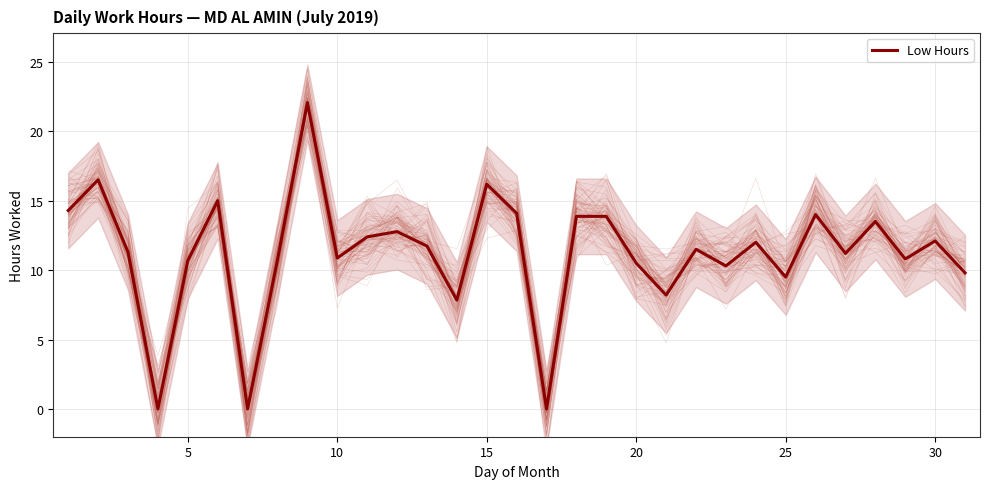

Reading left to right, what are all the values shown in this chart?

14.3	16.5	11.3	0.0	10.7	15.0	0.0	10.8	22.1	10.9	12.4	12.8	11.7	7.8	16.2	14.1	0.0	13.9	13.9	10.5	8.2	11.5	10.3	12.0	9.5	14.0	11.2	13.5	10.8	12.1	9.8